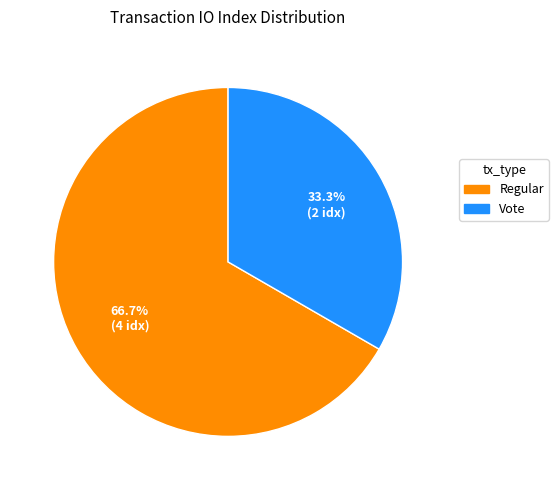

To the nearest percent, what is the combined percentage of Regular and Vote?

100%